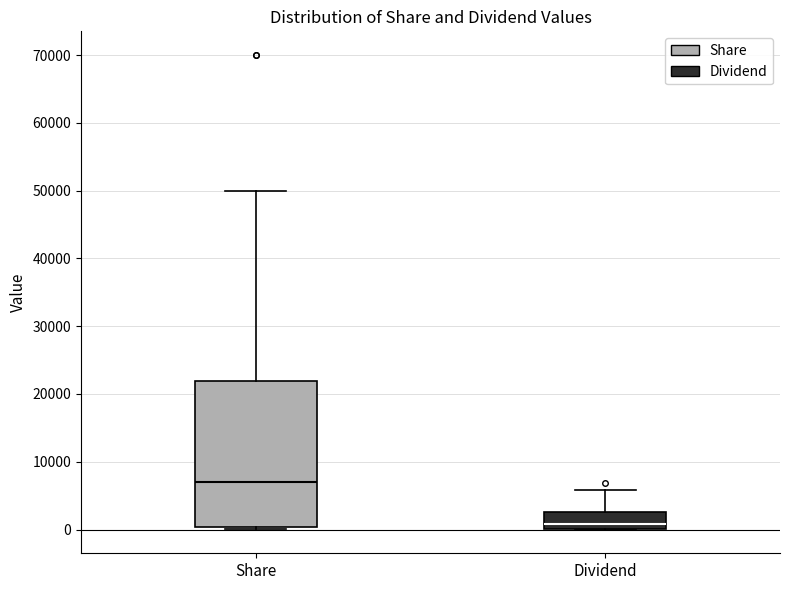

Reading left to right, read every box against the y-axis: the position of its median line, the range the box covers, and the ends of its whiskers. The values are not printed on the chart, so give them approximately, as read against the axis.

Share: median 7000, box 0 to 22000, whiskers 0 (just below the box's lower edge) to 50000
Dividend: median 1000, box 0 to 3000, whiskers 0 to 6000